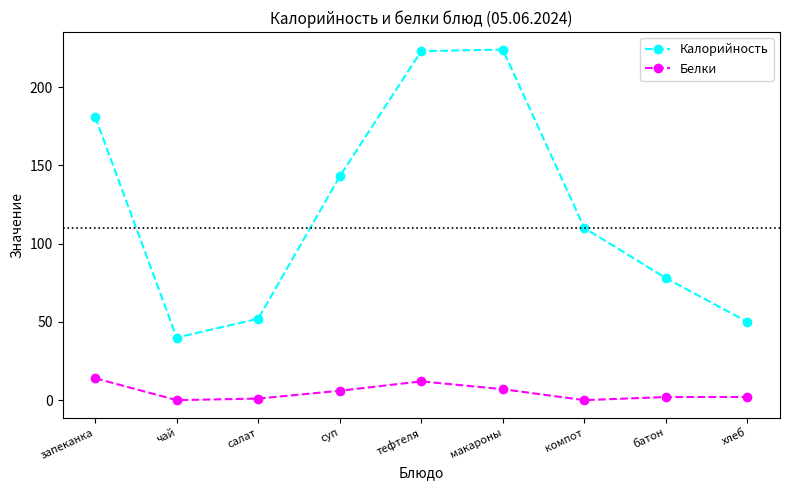

Reading left to right, extract all data points from this chart.

Калорийность: запеканка=181	чай=40	салат=52	суп=143	тефтеля=223	макароны=224	компот=110	батон=78	хлеб=50
Белки: запеканка=14	чай=0	салат=1	суп=6	тефтеля=12	макароны=7	компот=0	батон=2	хлеб=2